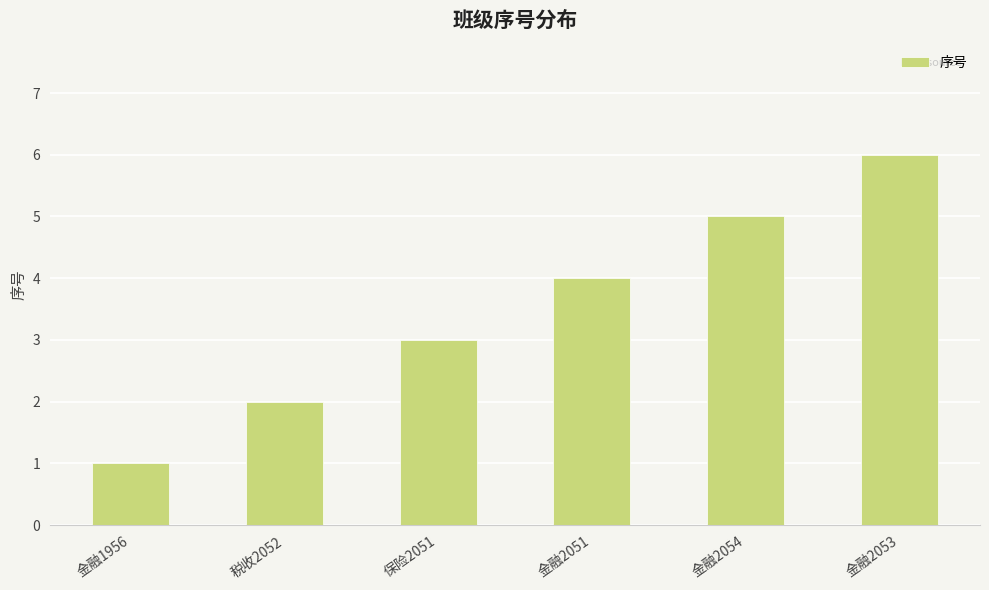

What is the maximum value shown in the chart?

6